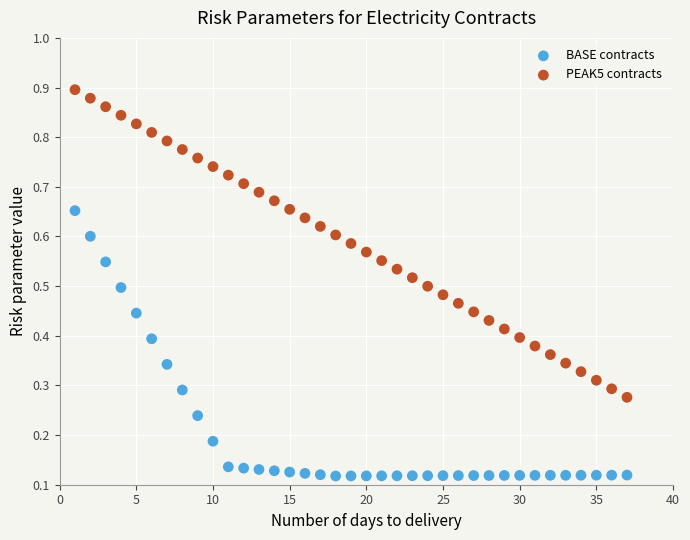

Across all data points, what is the range of X values (max minus min)?

36.0